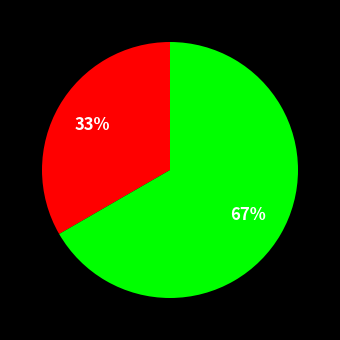

Does any single category account for the majority?

Yes